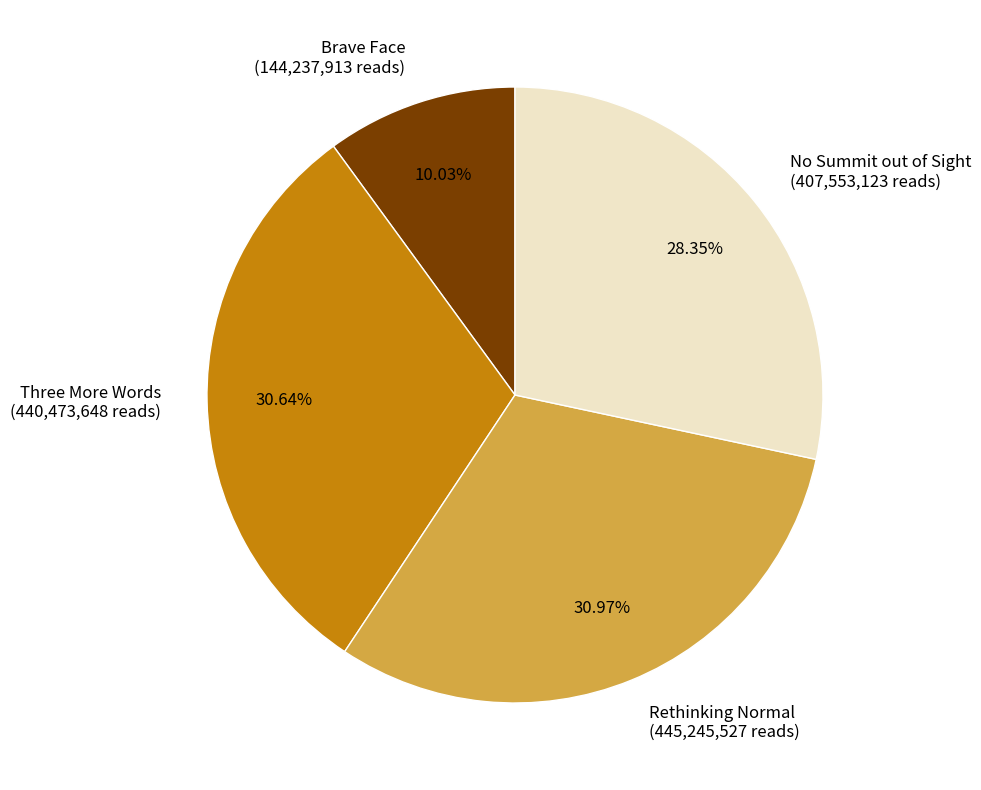

What is the ratio of the value at Brave Face to the value at Three More Words?

0.3